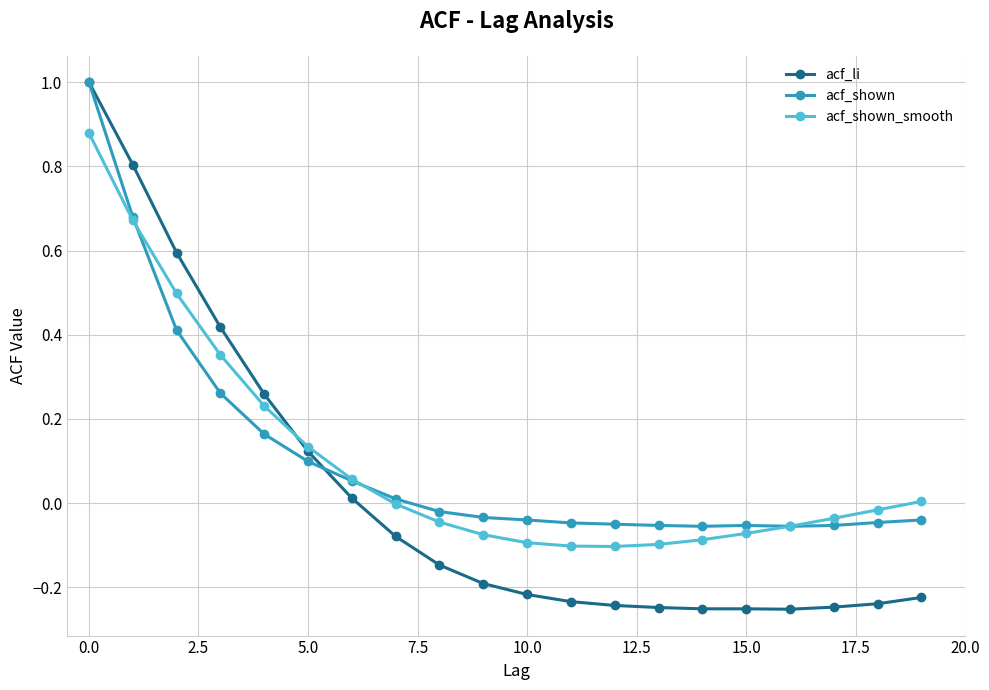

What is the greatest value displayed?

1.0